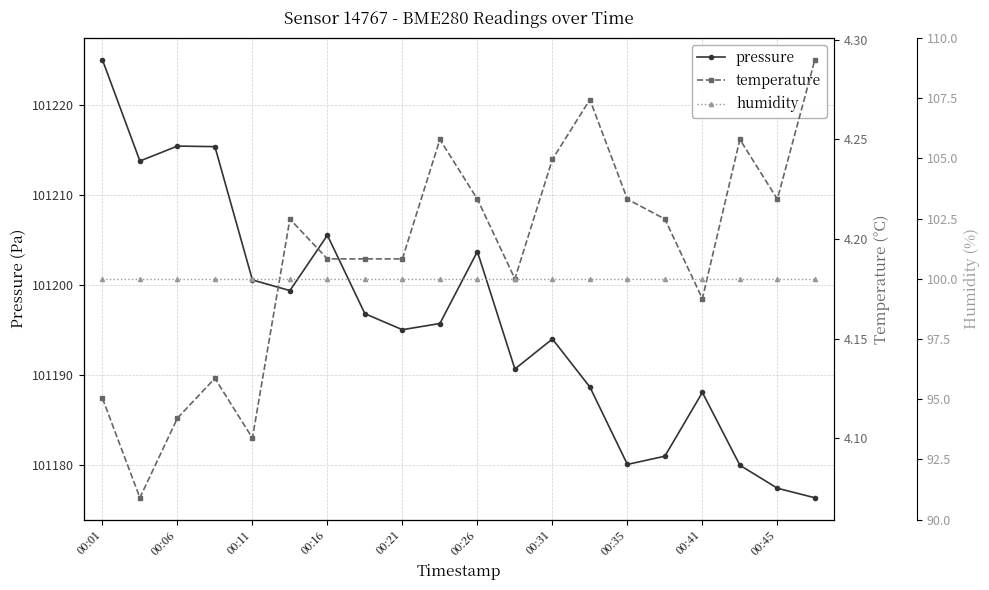

What is the maximum value shown in the chart?

101225.1